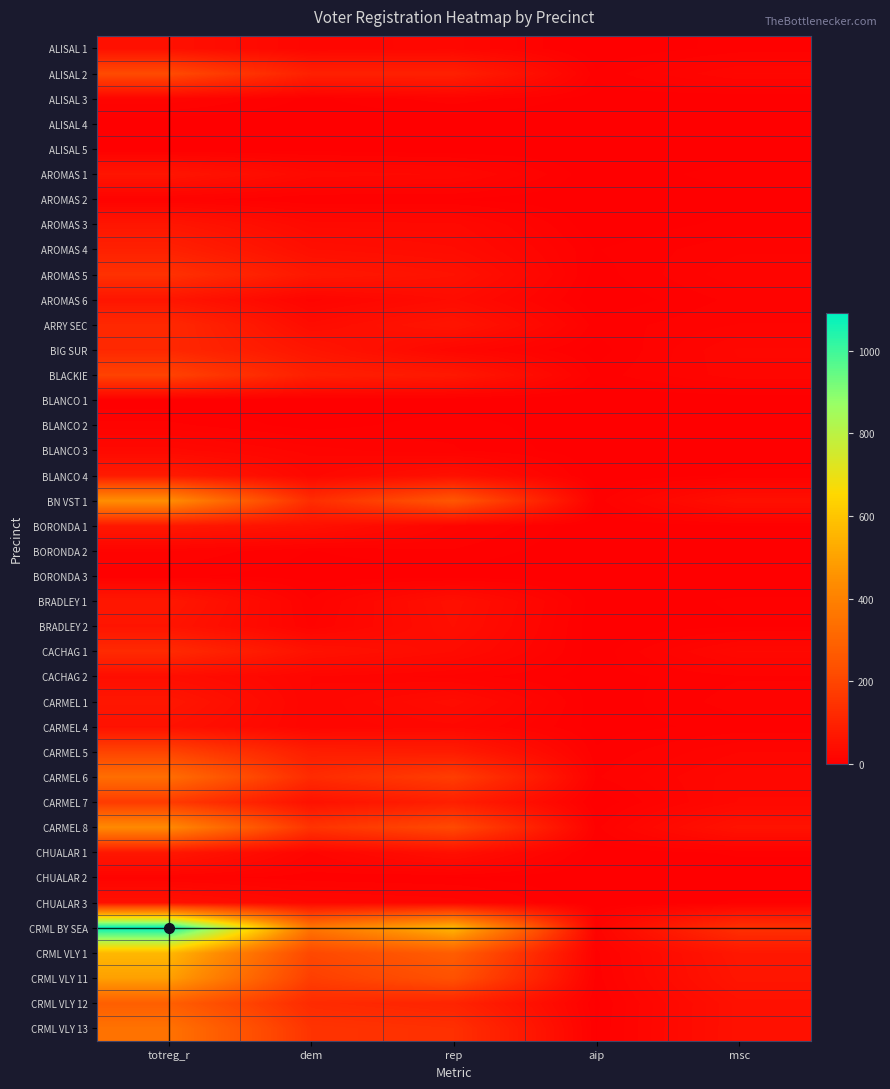

Reading left to right, list all the values displayed in this chart.

ALISAL 1: totreg_r=48	dem=19	rep=23	aip=0	msc=6
ALISAL 2: totreg_r=216	dem=94	rep=93	aip=5	msc=22
ALISAL 3: totreg_r=16	dem=3	rep=11	aip=2	msc=0
ALISAL 4: totreg_r=0	dem=0	rep=0	aip=0	msc=0
ALISAL 5: totreg_r=2	dem=2	rep=0	aip=0	msc=0
AROMAS 1: totreg_r=62	dem=29	rep=25	aip=0	msc=7
AROMAS 2: totreg_r=10	dem=4	rep=4	aip=0	msc=2
AROMAS 3: totreg_r=63	dem=28	rep=27	aip=0	msc=6
AROMAS 4: totreg_r=94	dem=43	rep=35	aip=4	msc=12
AROMAS 5: totreg_r=141	dem=69	rep=52	aip=2	msc=16
AROMAS 6: totreg_r=62	dem=15	rep=35	aip=0	msc=10
ARRY SEC: totreg_r=118	dem=36	rep=60	aip=6	msc=13
BIG SUR: totreg_r=115	dem=62	rep=21	aip=2	msc=22
BLACKIE: totreg_r=191	dem=91	rep=71	aip=6	msc=20
BLANCO 1: totreg_r=1	dem=0	rep=1	aip=0	msc=0
BLANCO 2: totreg_r=10	dem=2	rep=7	aip=0	msc=1
BLANCO 3: totreg_r=28	dem=15	rep=9	aip=1	msc=2
BLANCO 4: totreg_r=78	dem=24	rep=48	aip=0	msc=5
BN VST 1: totreg_r=444	dem=130	rep=255	aip=6	msc=47
BORONDA 1: totreg_r=69	dem=49	rep=15	aip=0	msc=4
BORONDA 2: totreg_r=13	dem=4	rep=8	aip=0	msc=1
BORONDA 3: totreg_r=5	dem=2	rep=1	aip=1	msc=1
BRADLEY 1: totreg_r=68	dem=9	rep=46	aip=1	msc=5
BRADLEY 2: totreg_r=59	dem=12	rep=43	aip=0	msc=4
CACHAG 1: totreg_r=122	dem=53	rep=34	aip=1	msc=26
CACHAG 2: totreg_r=40	dem=17	rep=11	aip=2	msc=8
CARMEL 1: totreg_r=66	dem=17	rep=37	aip=1	msc=11
CARMEL 4: totreg_r=51	dem=18	rep=24	aip=2	msc=6
CARMEL 5: totreg_r=195	dem=87	rep=81	aip=5	msc=17
CARMEL 6: totreg_r=333	dem=124	rep=176	aip=8	msc=24
CARMEL 7: totreg_r=168	dem=51	rep=90	aip=0	msc=26
CARMEL 8: totreg_r=428	dem=149	rep=212	aip=7	msc=54
CHUALAR 1: totreg_r=68	dem=16	rep=46	aip=1	msc=5
CHUALAR 2: totreg_r=11	dem=6	rep=4	aip=0	msc=1
CHUALAR 3: totreg_r=50	dem=25	rep=20	aip=0	msc=5
CRML BY SEA: totreg_r=1092	dem=359	rep=562	aip=13	msc=139
CRML VLY 1: totreg_r=563	dem=207	rep=277	aip=7	msc=67
CRML VLY 11: totreg_r=495	dem=180	rep=237	aip=6	msc=62
CRML VLY 12: totreg_r=282	dem=123	rep=104	aip=3	msc=49
CRML VLY 13: totreg_r=348	dem=149	rep=137	aip=4	msc=49